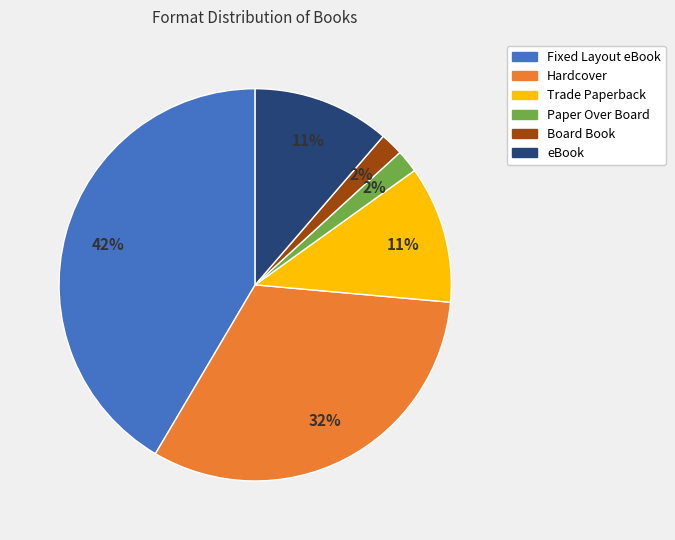

Which has a higher value, Fixed Layout eBook or Paper Over Board?

Fixed Layout eBook